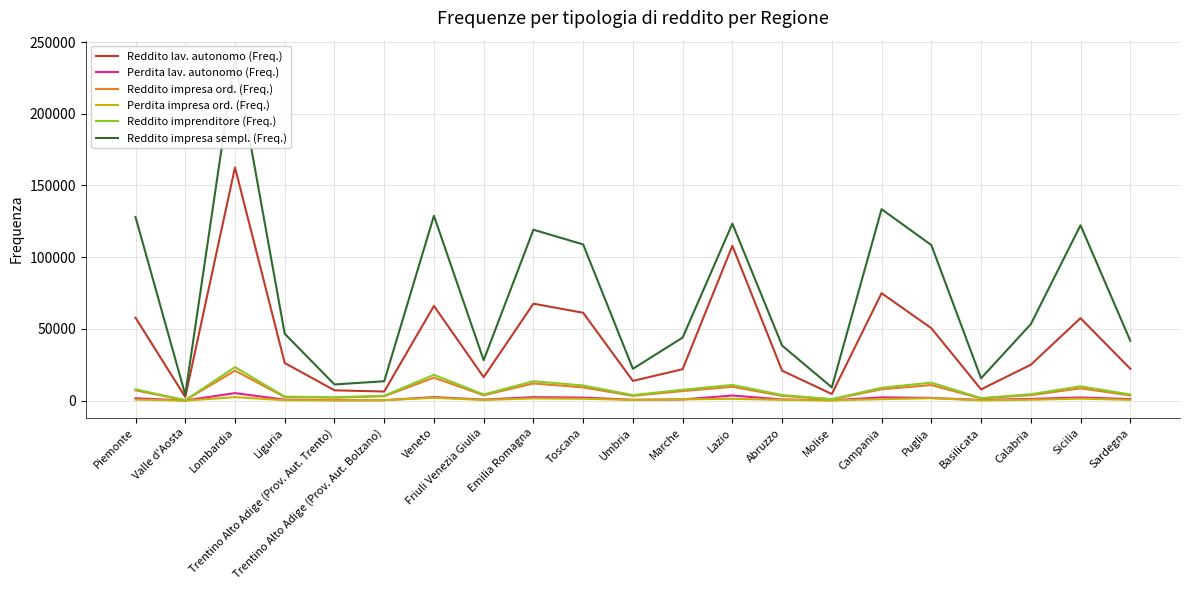

List the labels in order of Reddito impresa sempl. (Freq.) value, largest first.

Lombardia, Campania, Veneto, Piemonte, Lazio, Sicilia, Emilia Romagna, Toscana, Puglia, Calabria, Liguria, Marche, Sardegna, Abruzzo, Friuli Venezia Giulia, Umbria, Basilicata, Trentino Alto Adige (Prov. Aut. Bolzano), Trentino Alto Adige (Prov. Aut. Trento), Molise, Valle d'Aosta